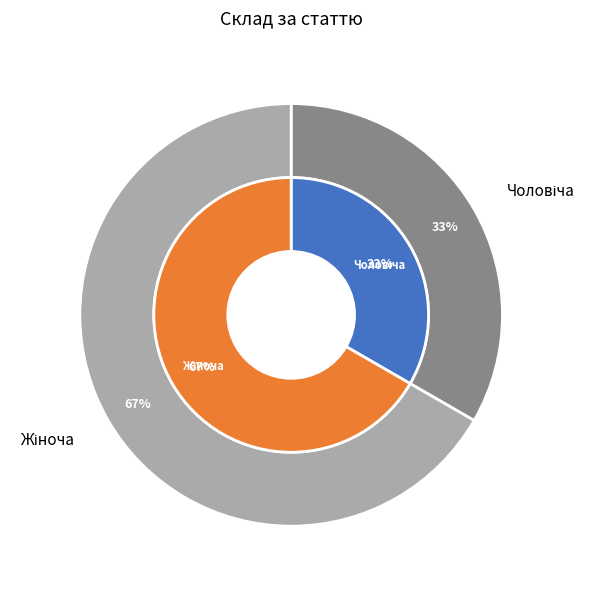

Is there a majority slice in this chart?

Yes